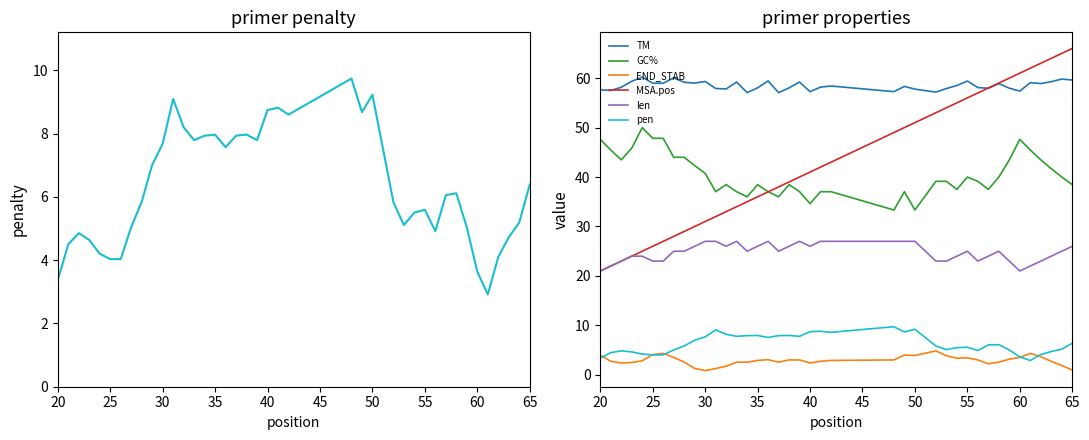

True or false: len and TM cross at least once.

False